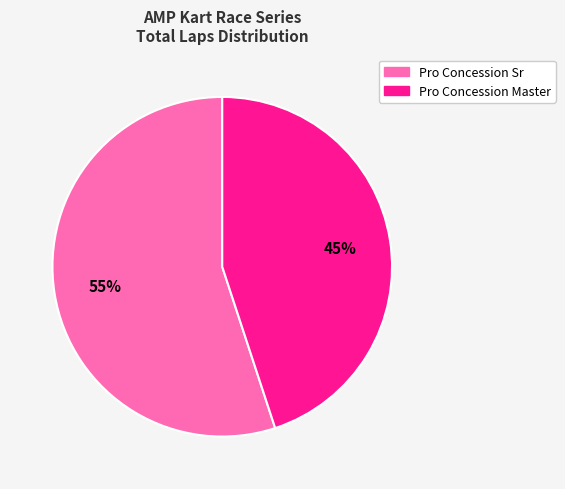

How many segments does this pie chart have?

2